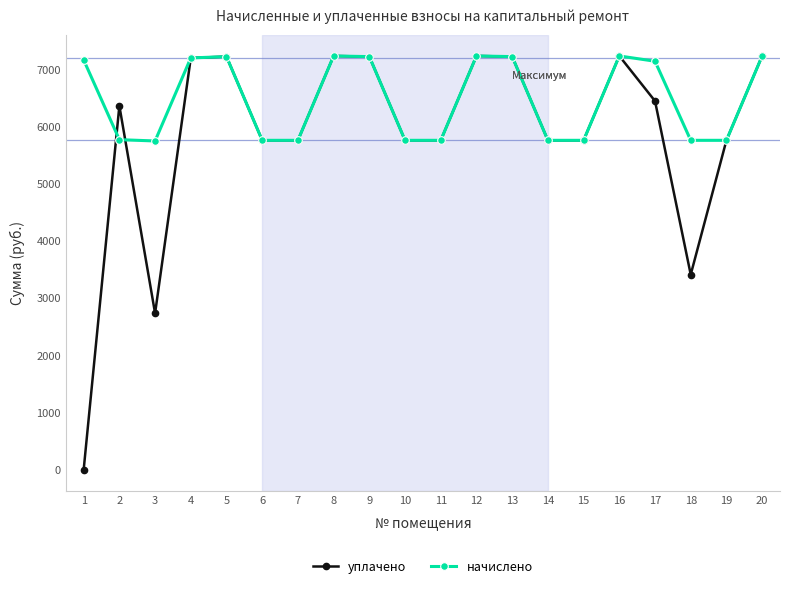

Rank the series by their average value, from lowest to highest.

уплачено, начислено